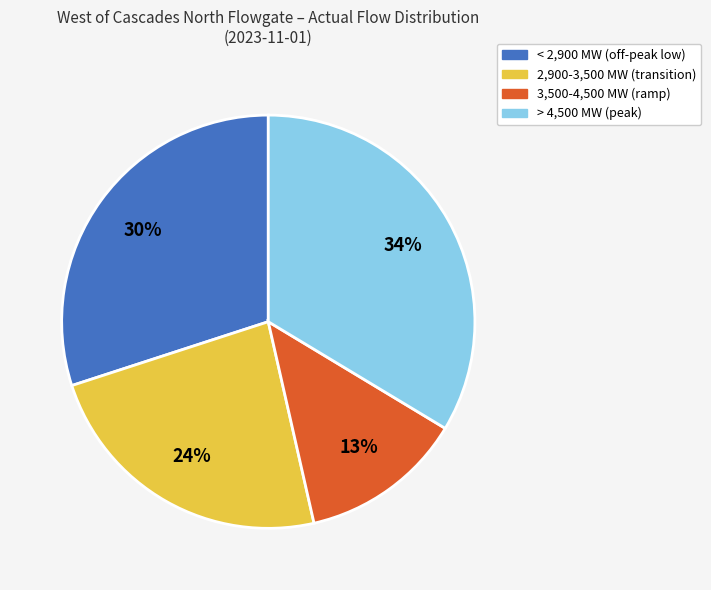

Does any single category account for the majority?

No